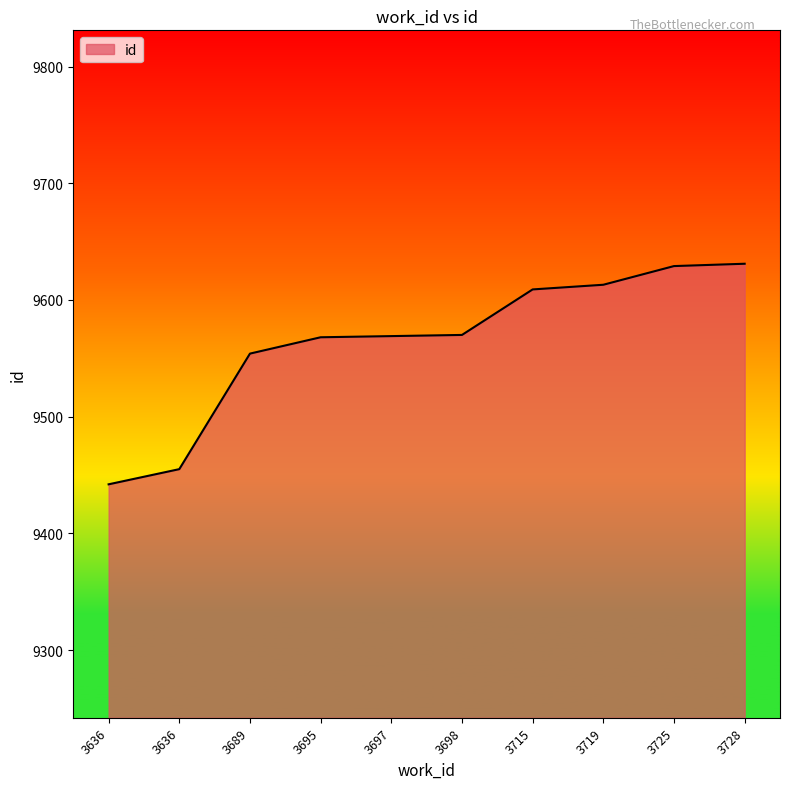

Reading left to right, transcribe all the data shown in this chart.

9442	9455	9554	9568	9569	9570	9609	9613	9629	9631